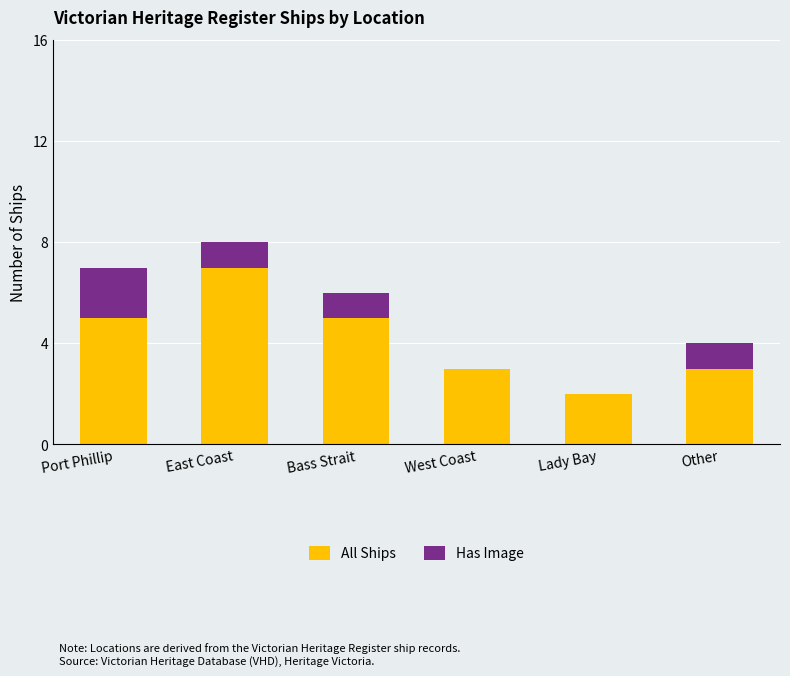

What is the sum of all All Ships values?

25